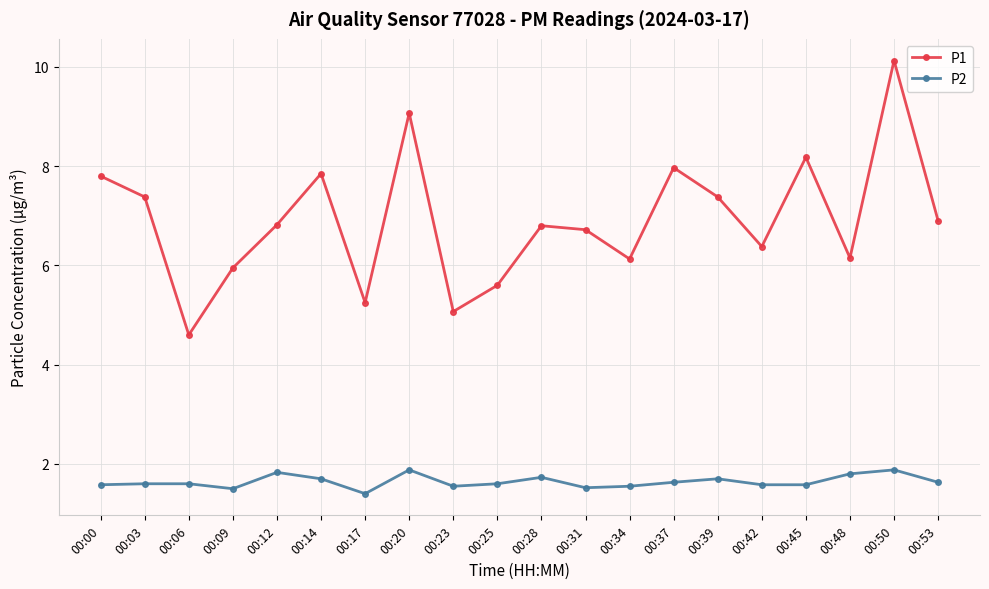

Is this an area chart (filled region under the line)?

No